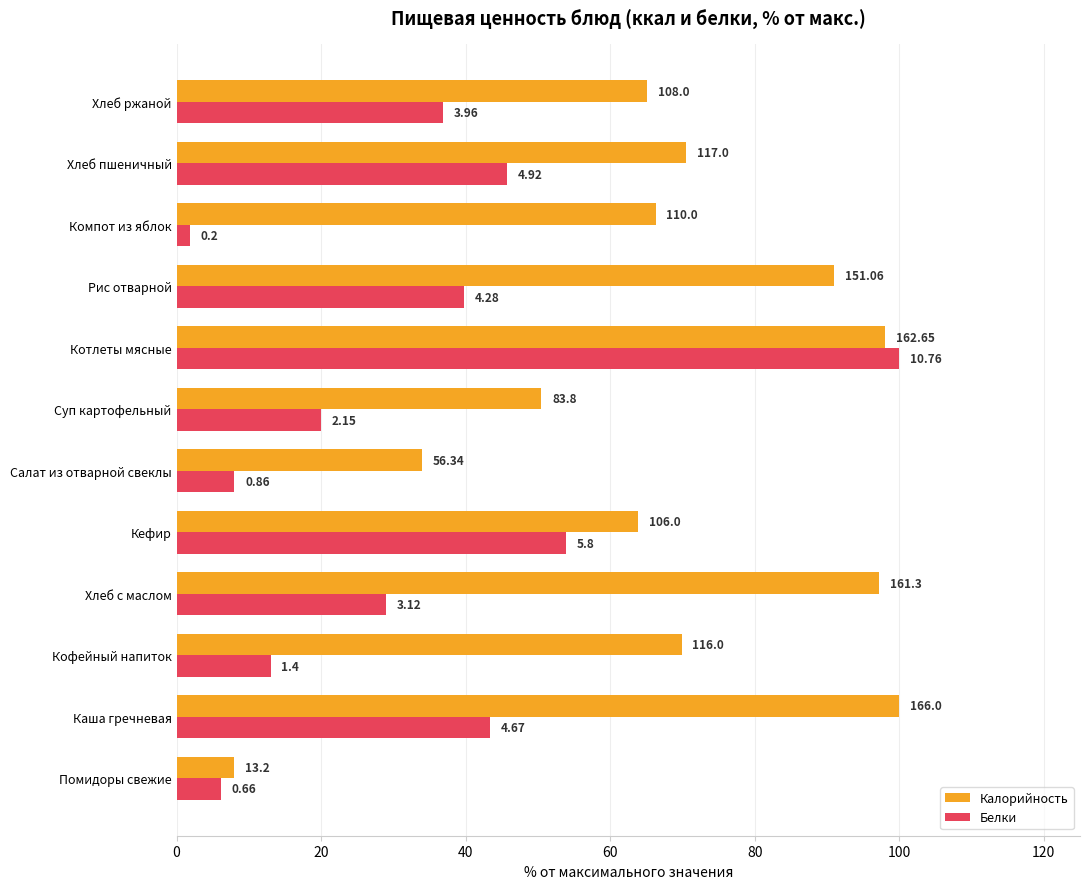

What are all the series names shown in the legend?

Калорийность, Белки